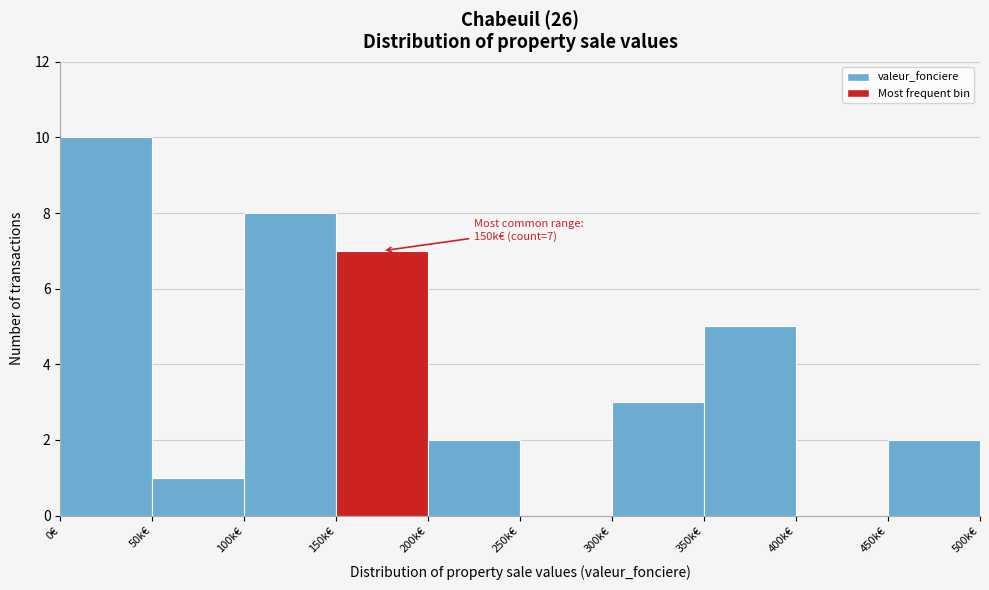

Reading left to right, what are all the values shown in this chart?

0€=10	50k€=1	100k€=8	150k€=7	200k€=2	250k€=0	300k€=3	350k€=5	400k€=0	450k€=2